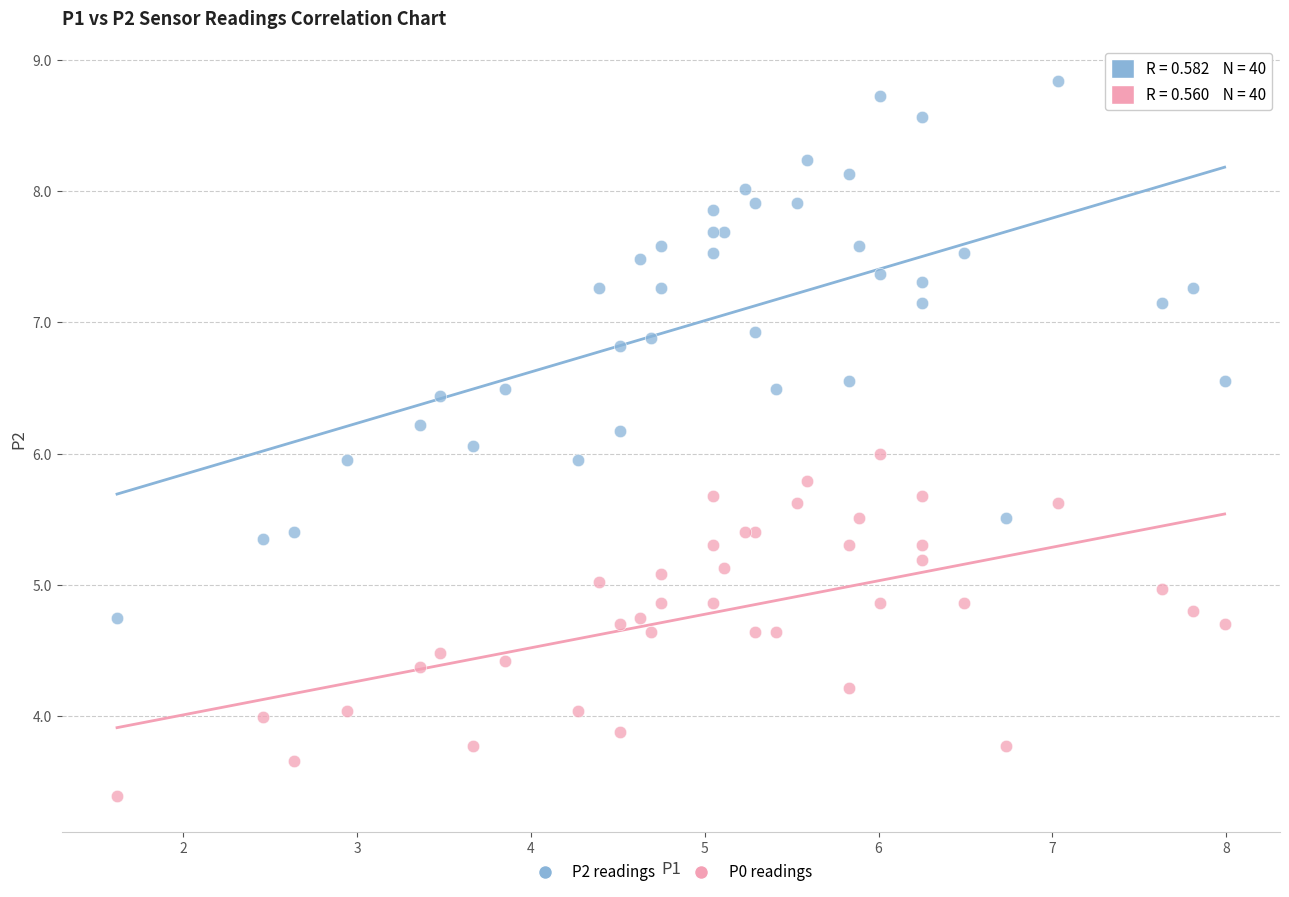

What are all the series names shown in the legend?

P2 readings, P0 readings